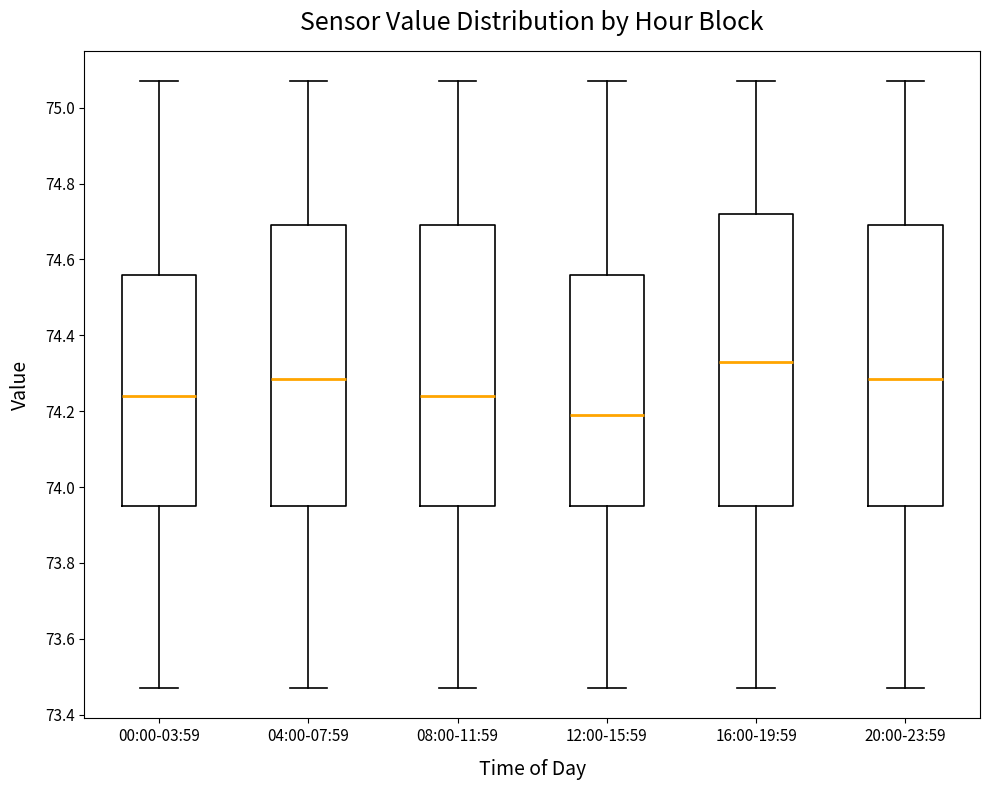

Where does the median line of the box for 04:00-07:59 sit on the y-axis? The values are not printed on the chart, so give them approximately, as read against the axis.

74.28